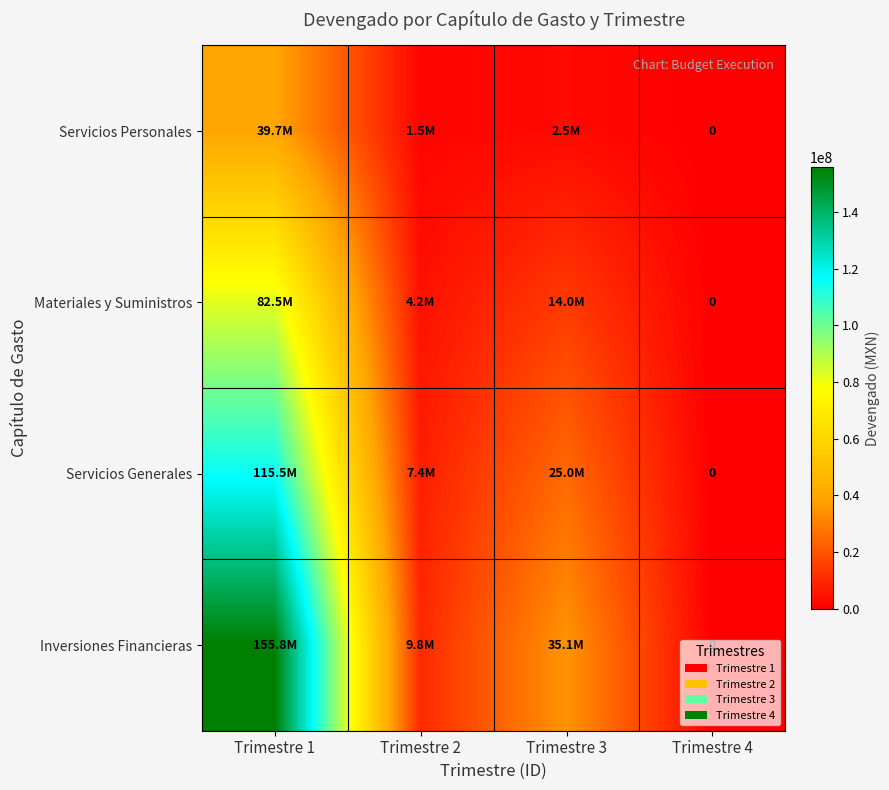

True or false: Servicios Generales has a value of 10402122.1 at Trimestre 2.

False